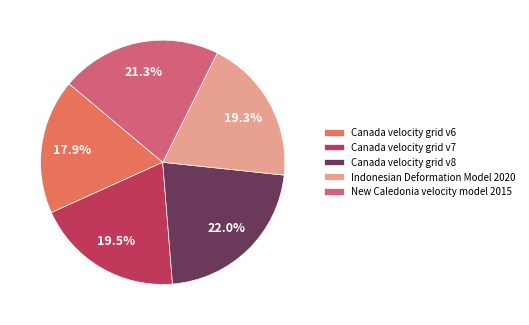

Do Indonesian Deformation Model 2020 and New Caledonia velocity model 2015 together represent more than half of the pie?

No